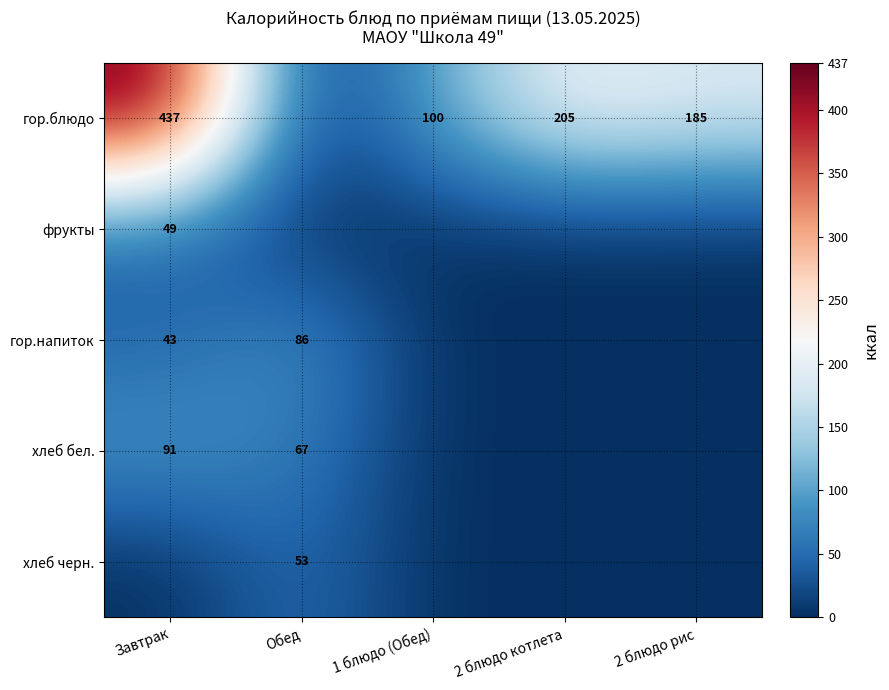

What is the difference between the highest and lowest values at 2 блюдо рис?

185